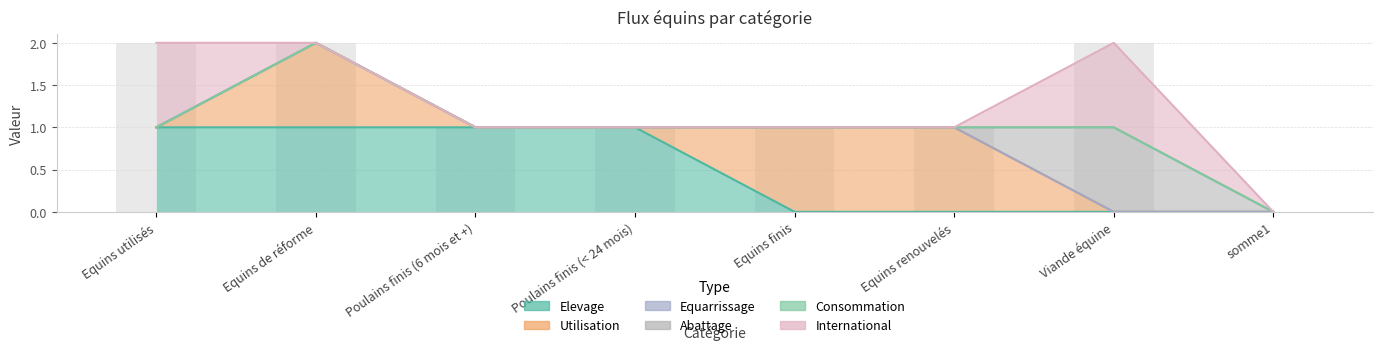

True or false: Elevage has a value of 0 at Equins renouvelés.

False